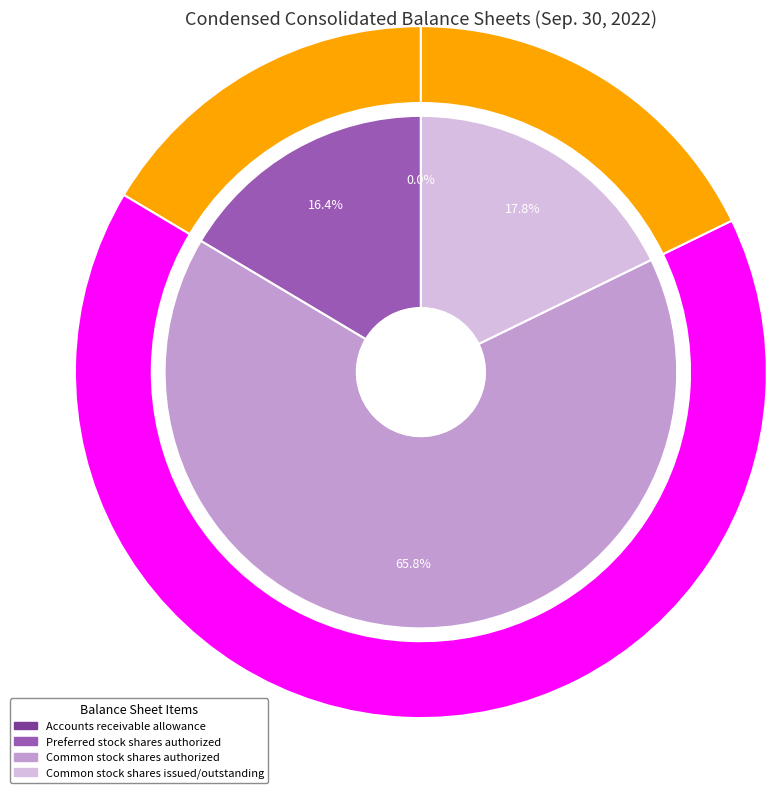

Is the sum of Common stock shares issued/outstanding and Common stock shares authorized greater than half?

Yes